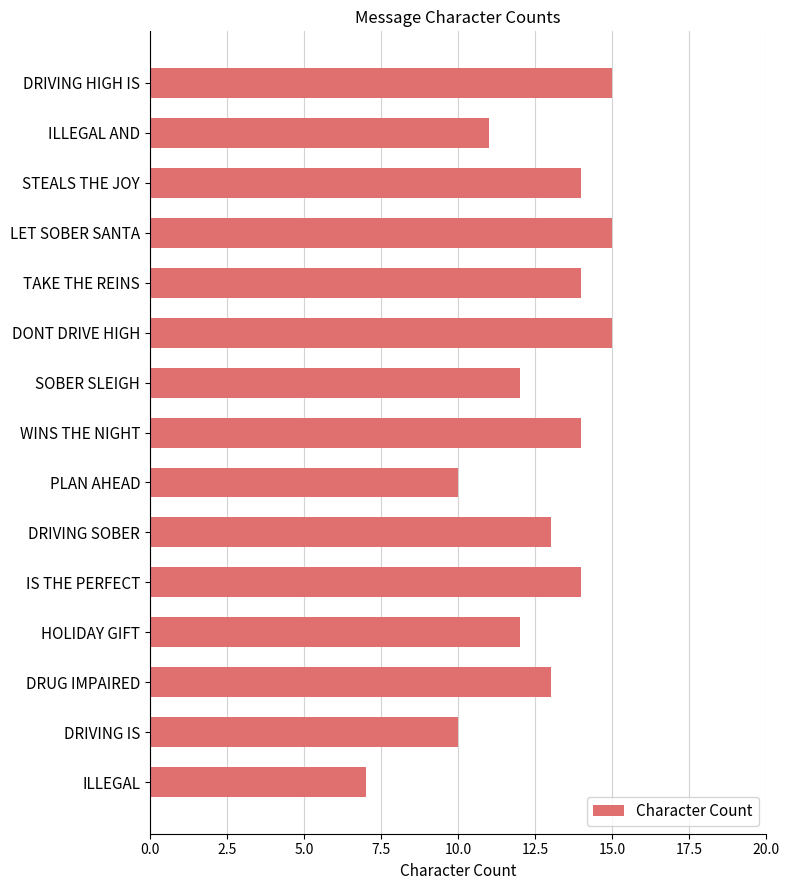

How many series are shown in this chart?

1